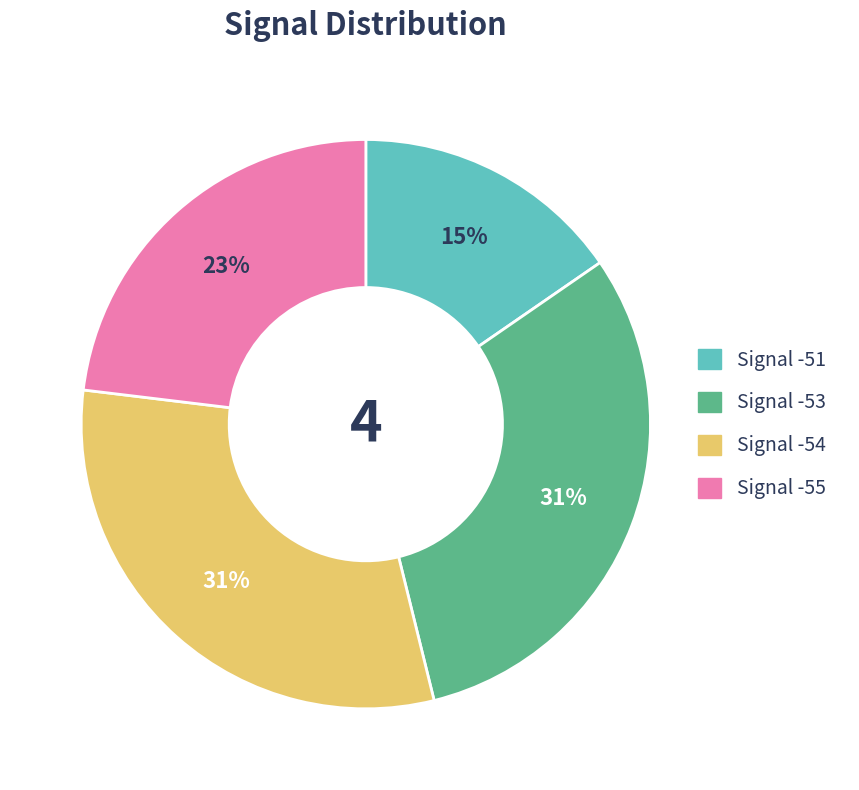

Is it true that Signal -55 is 23% of the pie?

True